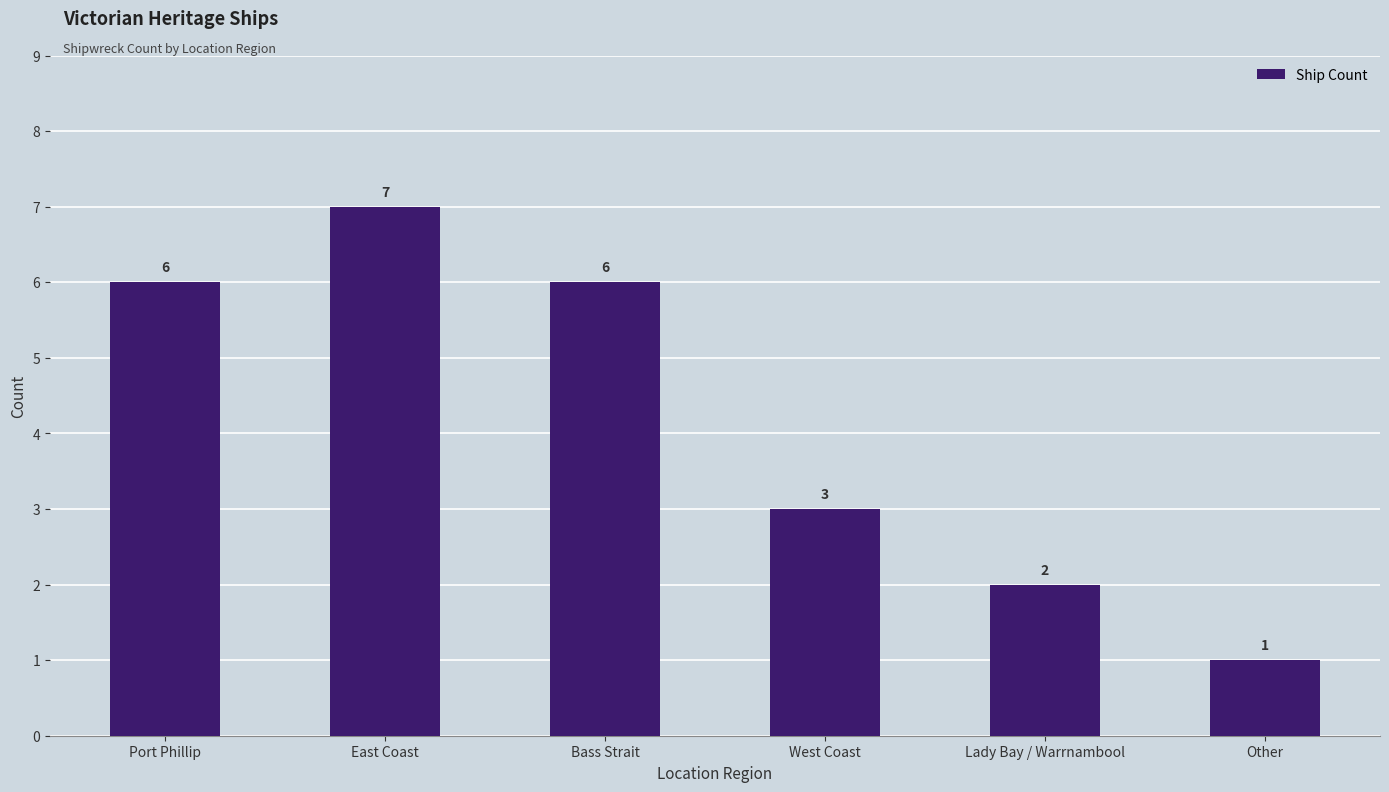

What is the difference between the maximum and second lowest values?

5